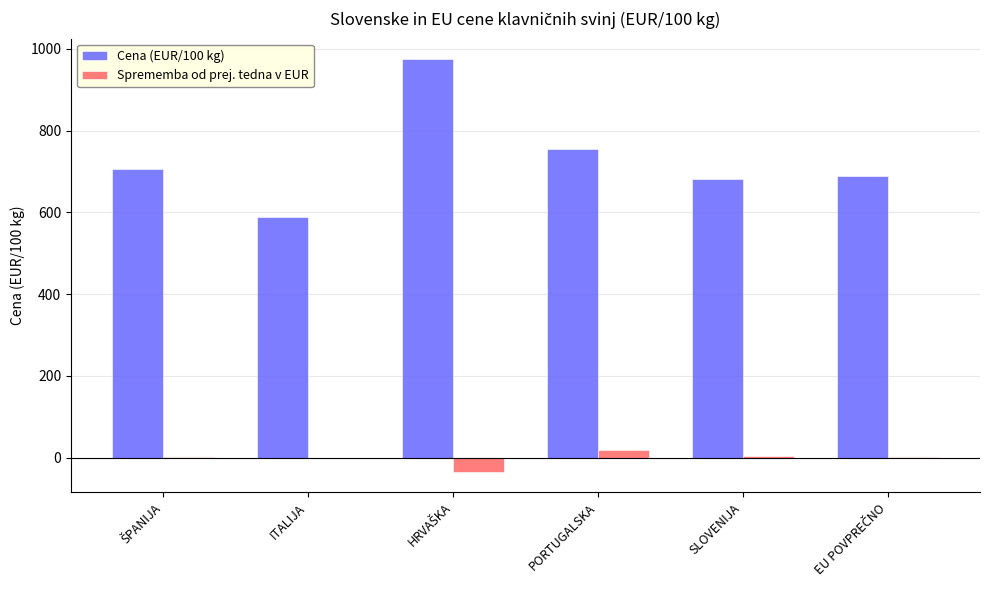

What is the total value across all series at ITALIJA?

589.0